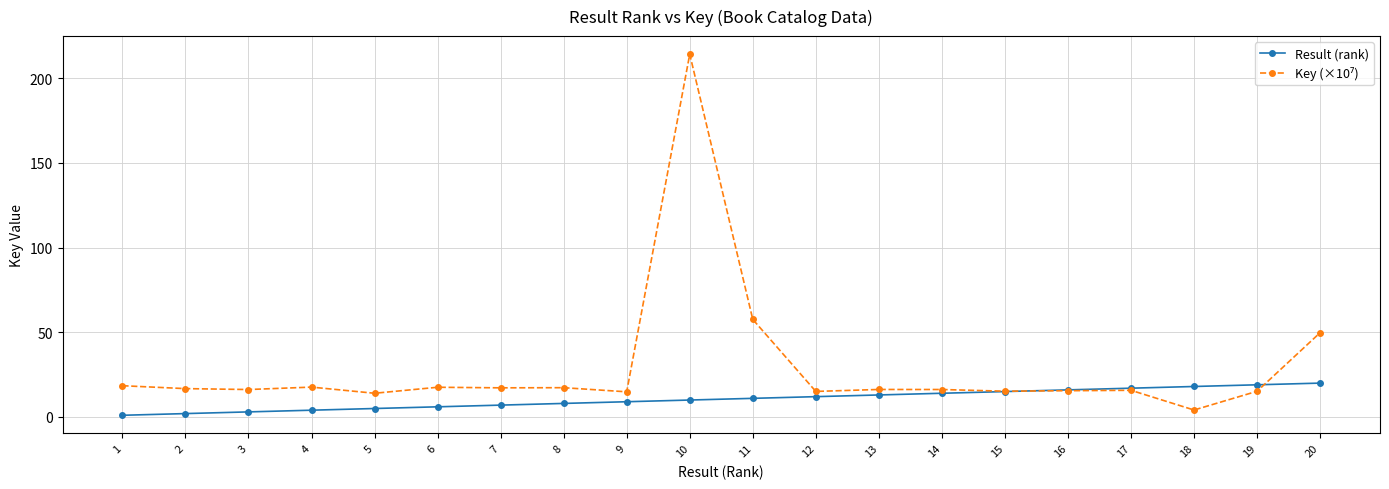

Which category has the highest value across all series?

10